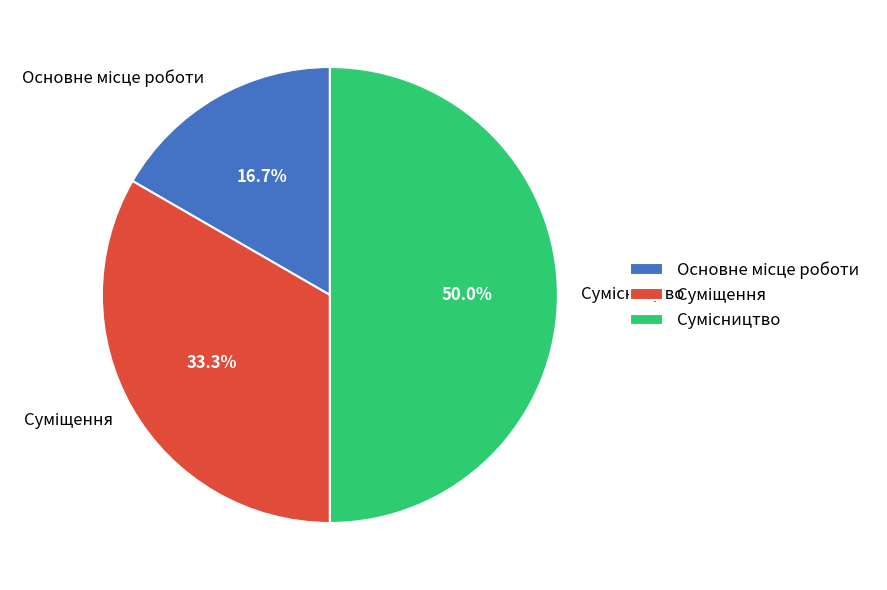

How many slices are in this pie chart?

3